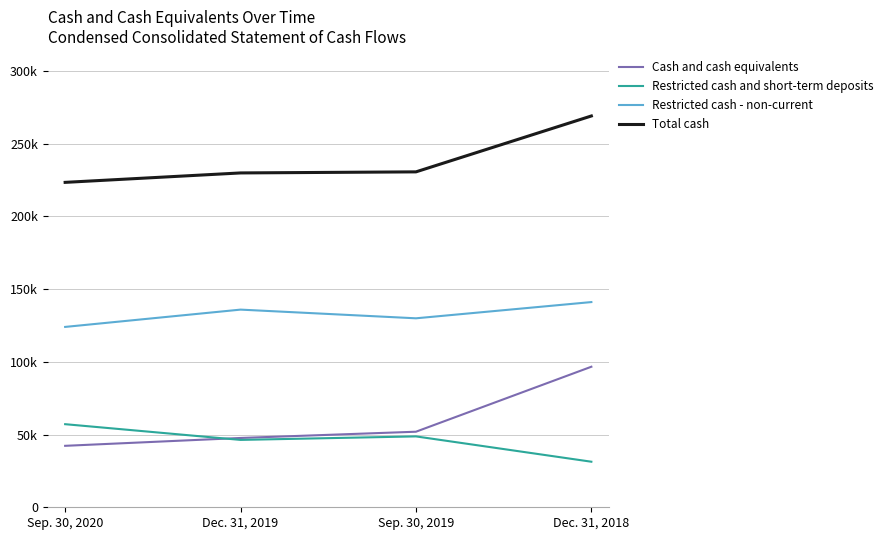

Which series changed the most between Dec. 31, 2019 and Dec. 31, 2018?

Cash and cash equivalents